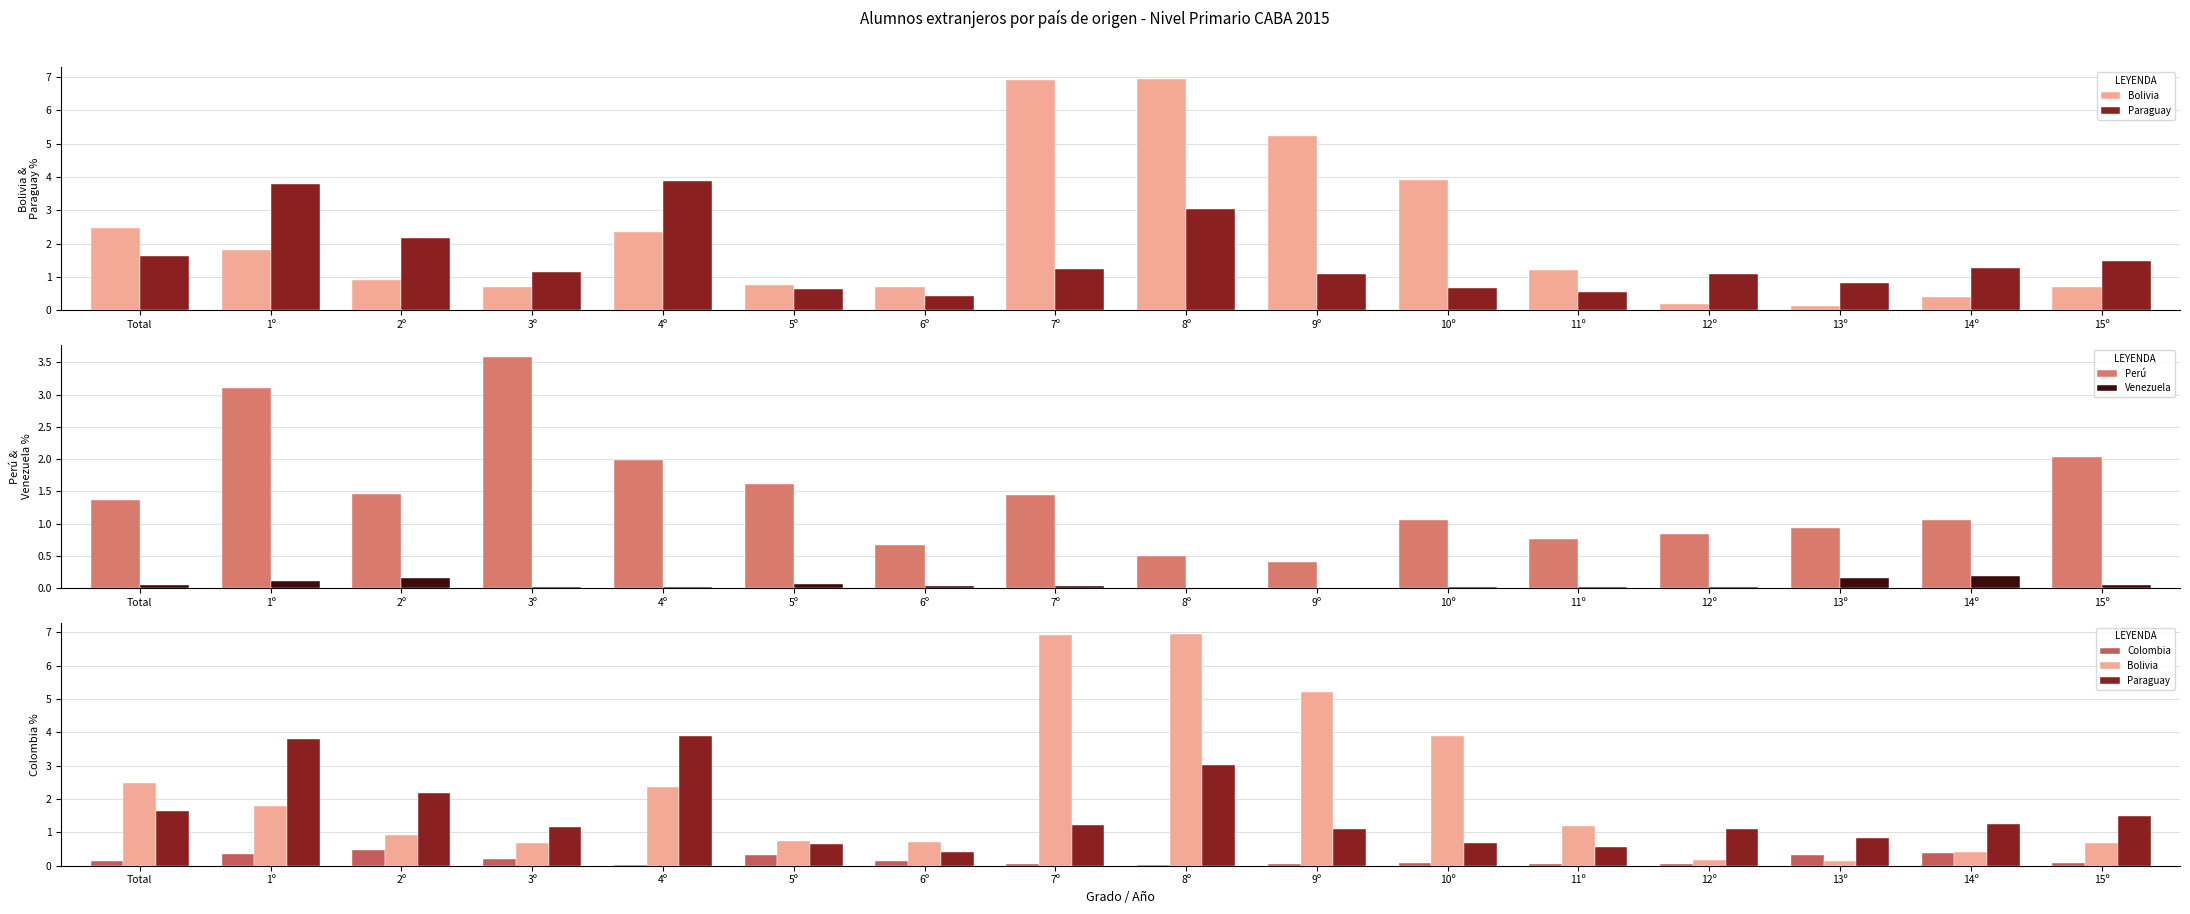

What is the difference between the Perú values at 5º and 11º?

0.9